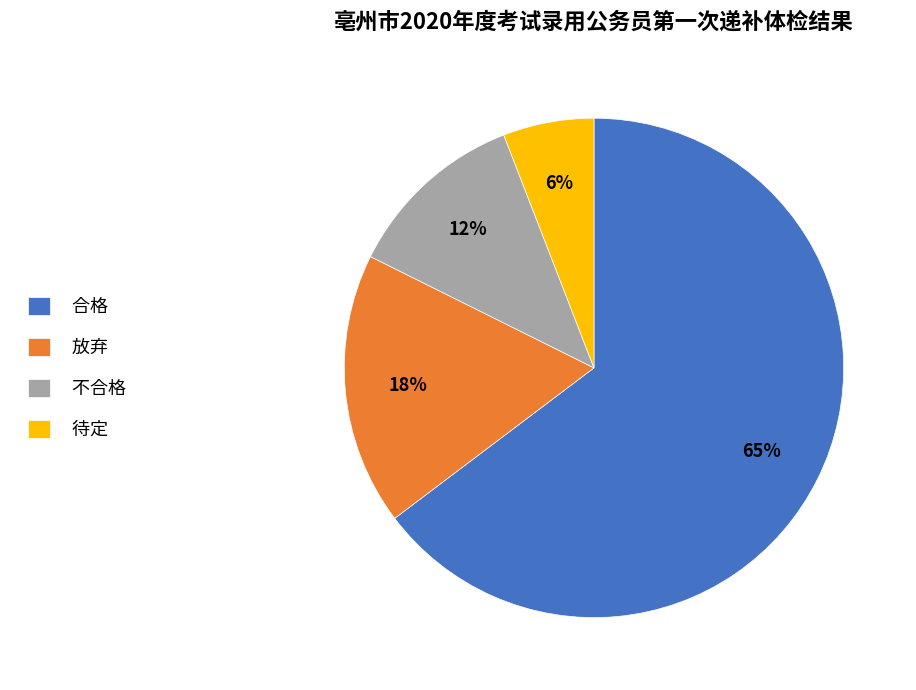

To the nearest percent, what is the combined percentage of 待定 and 放弃?

24%